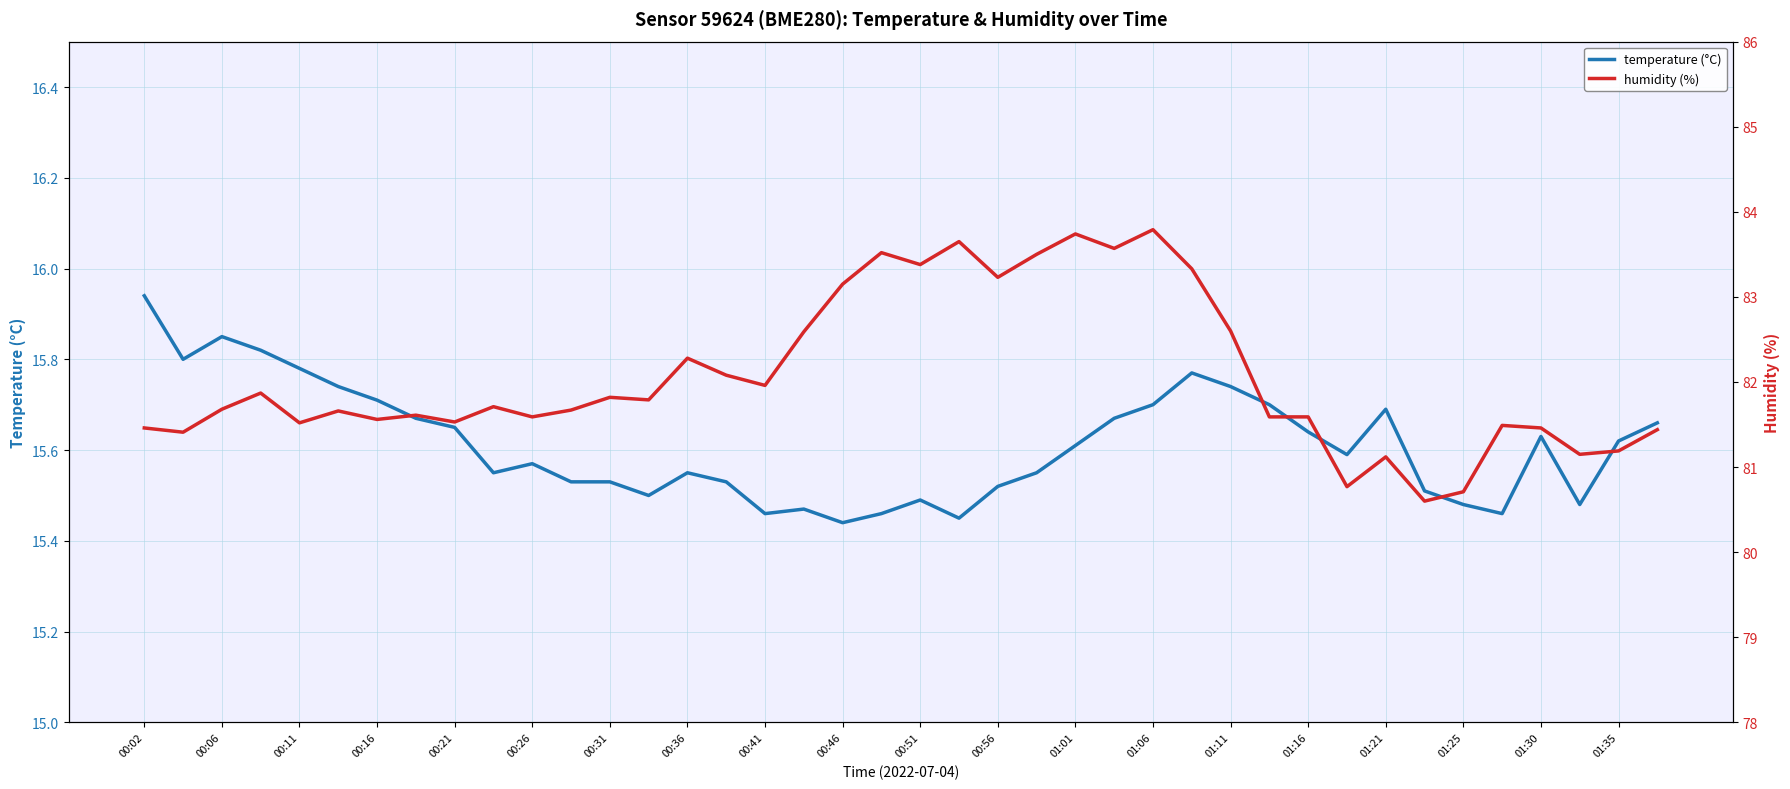

The humidity series shows 23.2 at 00:26. True or false?

False